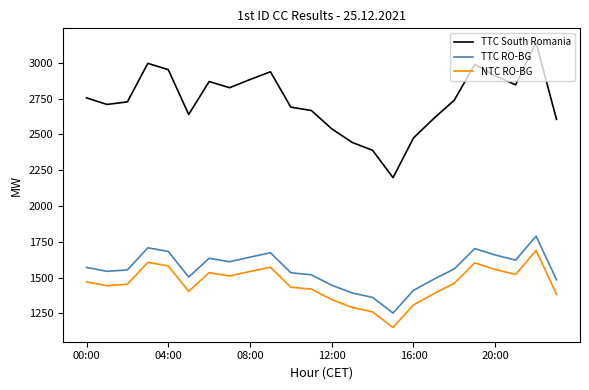

Which series has the largest range (max minus min)?

TTC South Romania